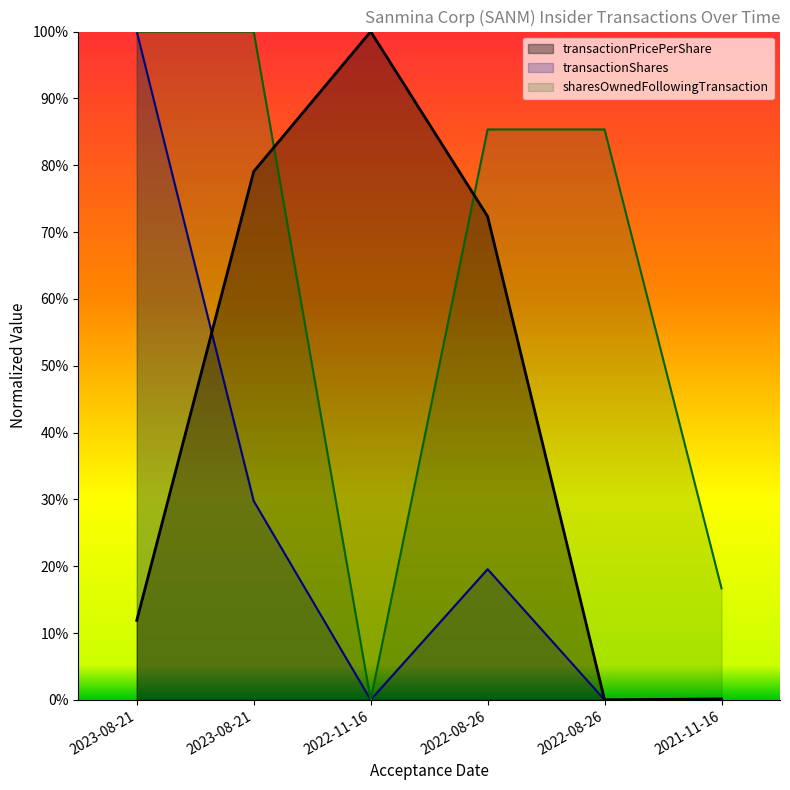

Which series ends up on top after the final intersection of transactionPricePerShare and transactionShares?

transactionPricePerShare